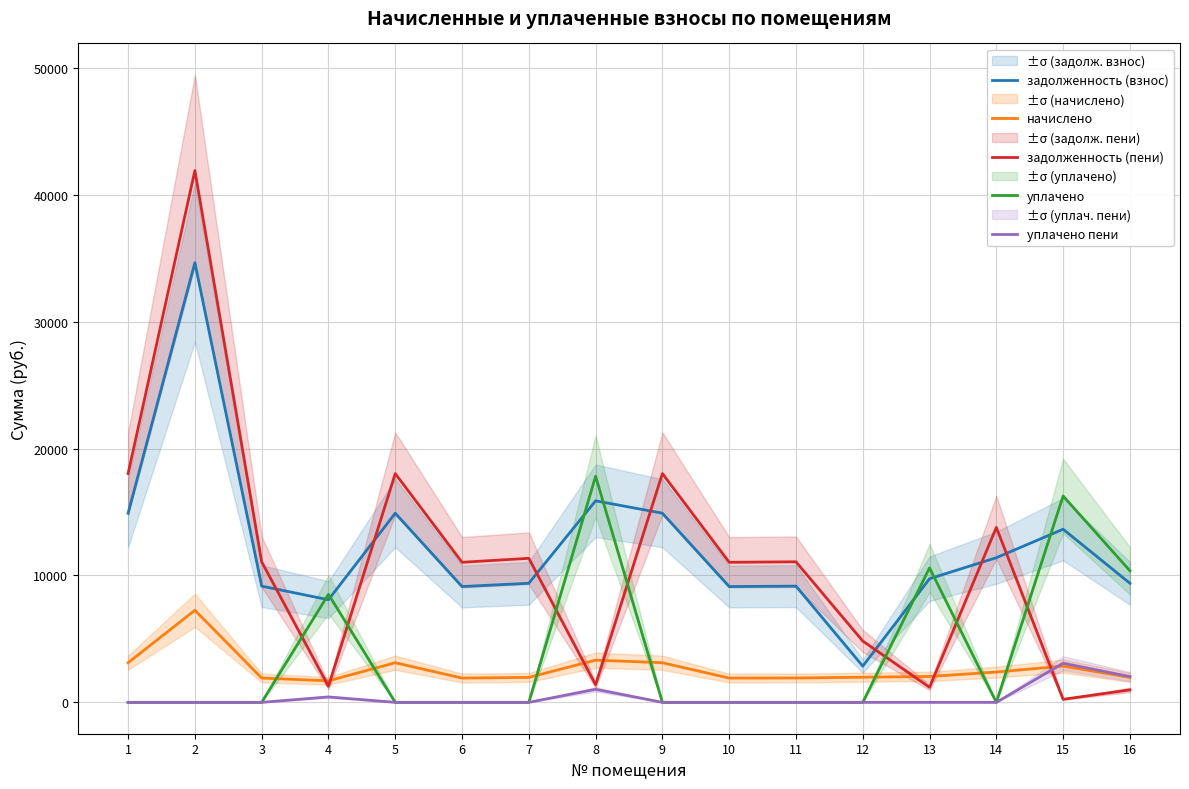

Rank the series by their maximum value, from lowest to highest.

уплачено пени, начислено, уплачено, задолженность (взнос), задолженность (пени)